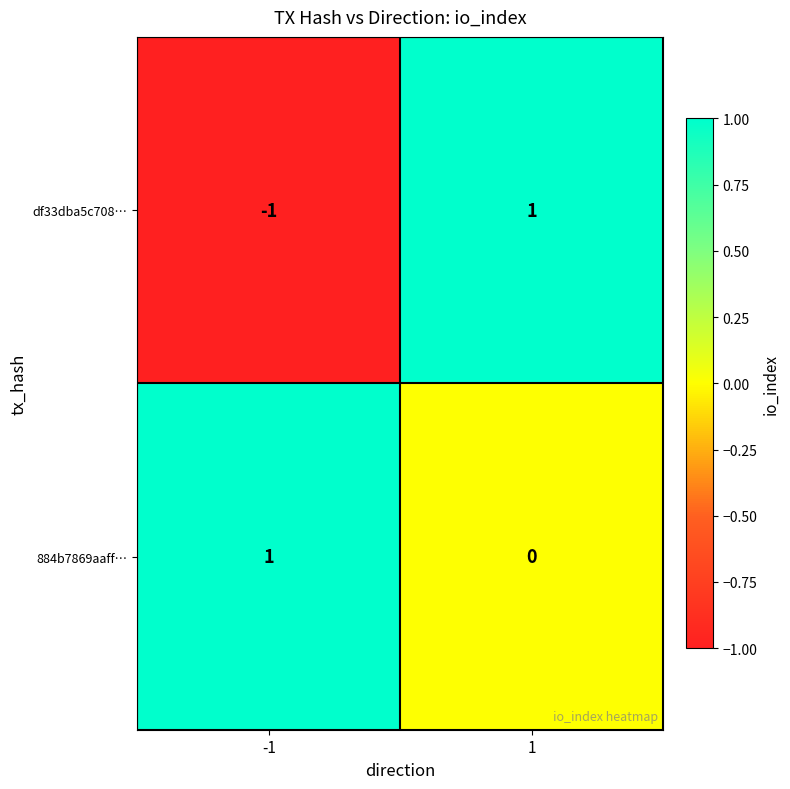

Which series changed the most between -1 and 1?

df33dba5c708…